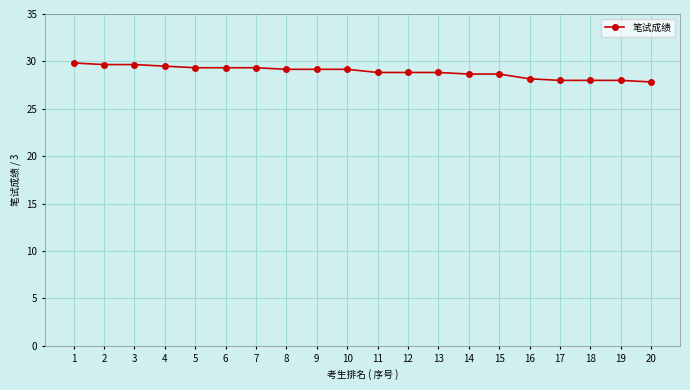

Does the chart have visible grid lines?

Yes